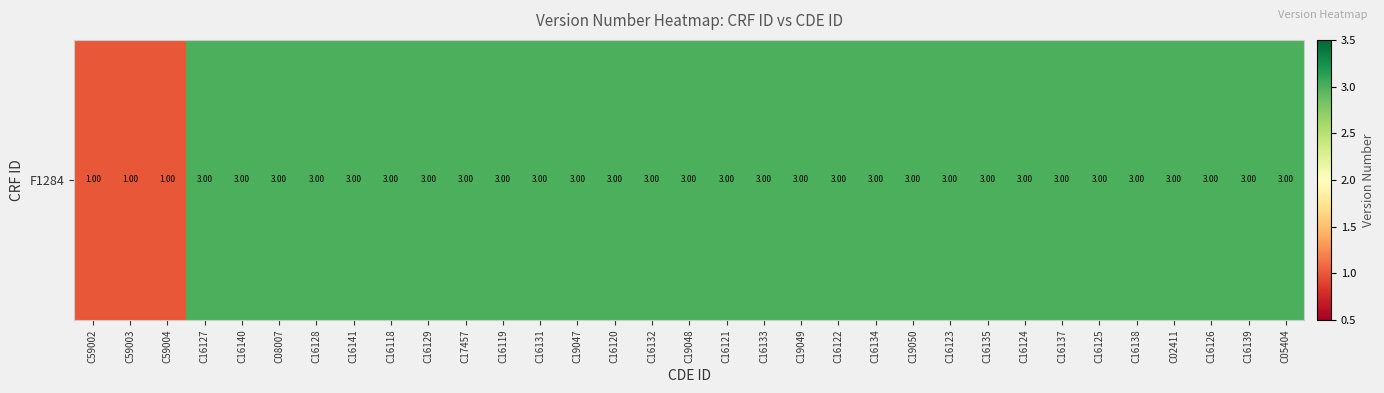

Is it true that the value at C08007 is 1?

False